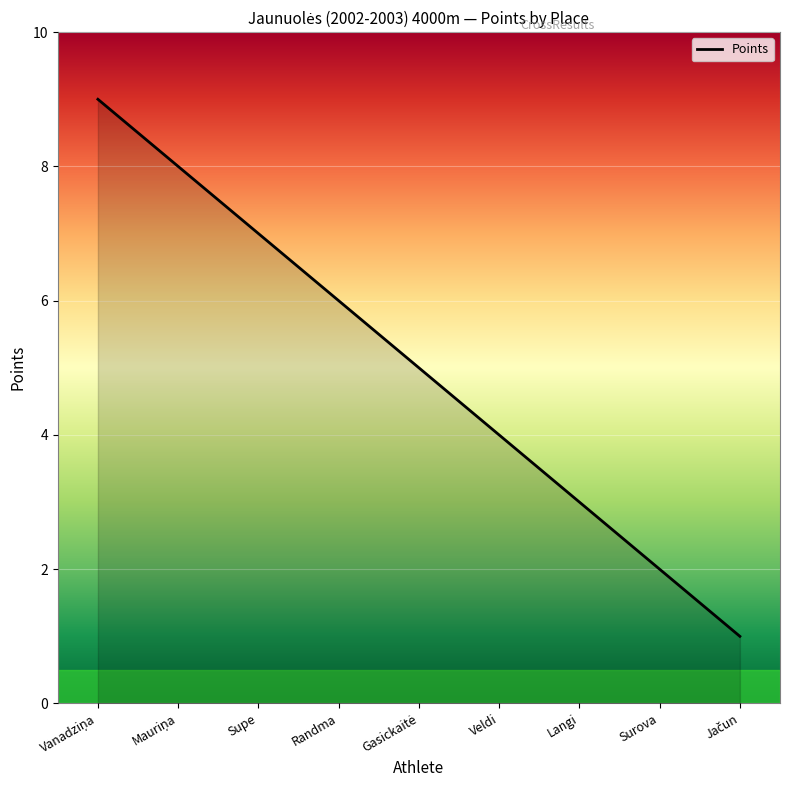

True or false: the data has more than 1 interior local peaks.

False